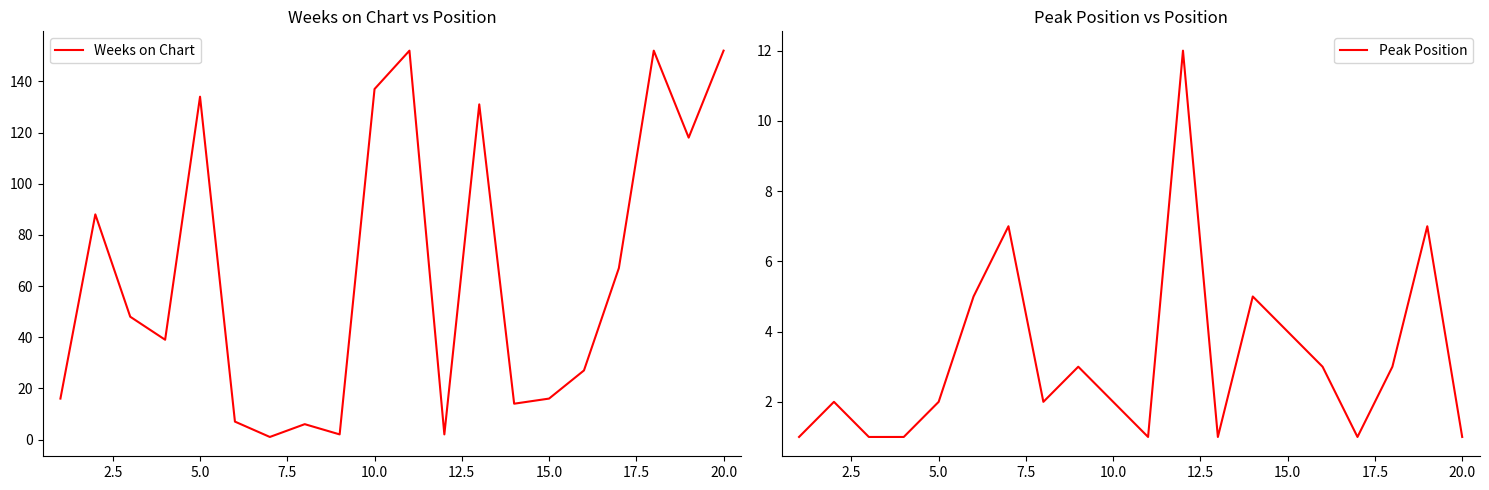

True or false: Weeks on Chart has a value of 7 at 15.0.

False